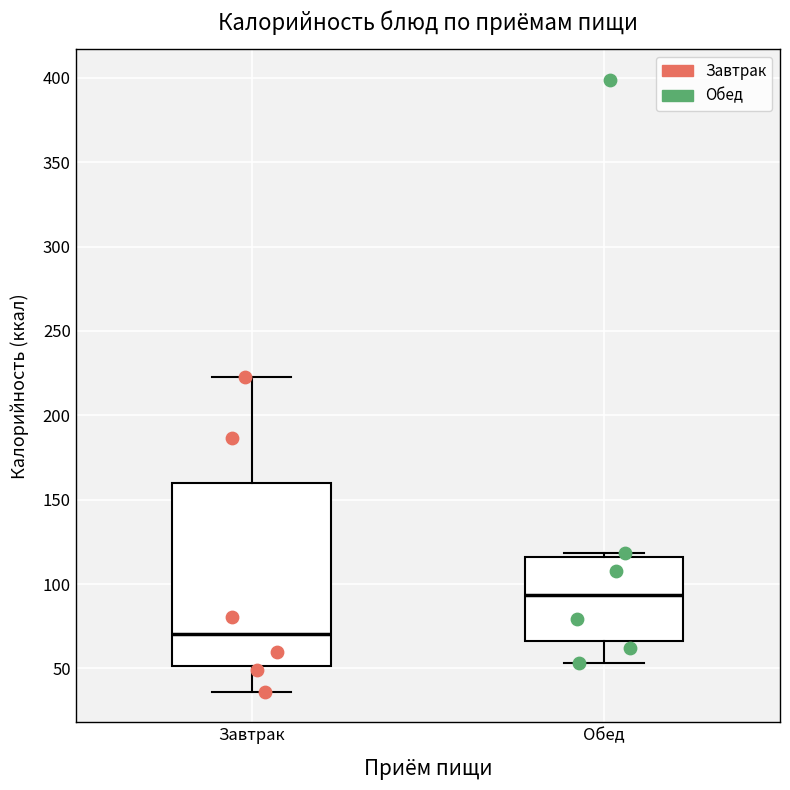

Which box is the tallest, from its lower edge to its upper edge?

Завтрак